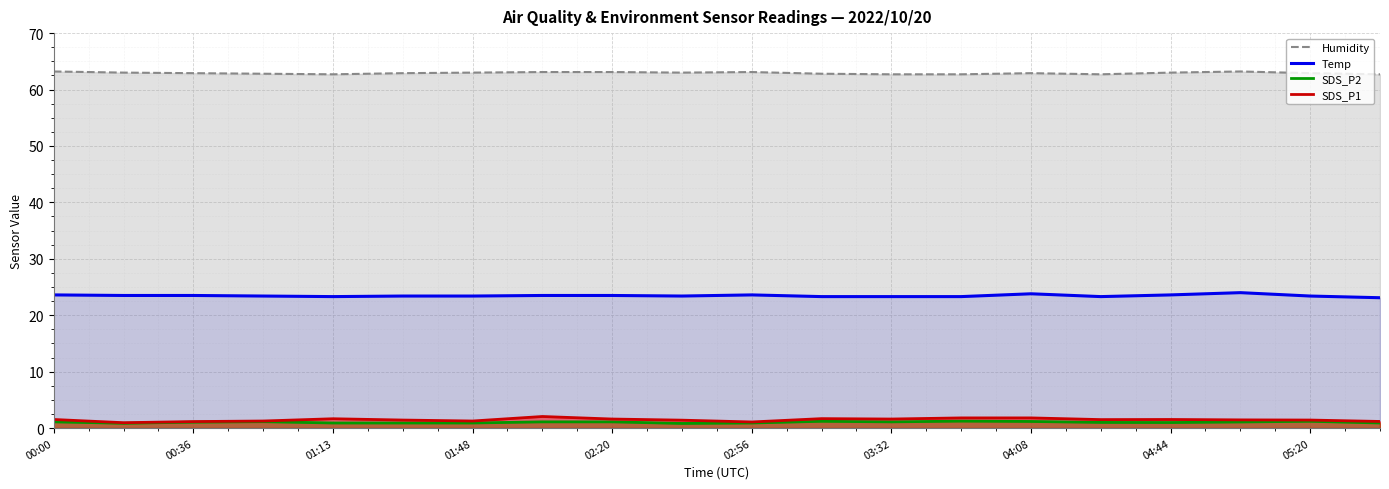

What is the maximum value for SDS_P2?

1.2